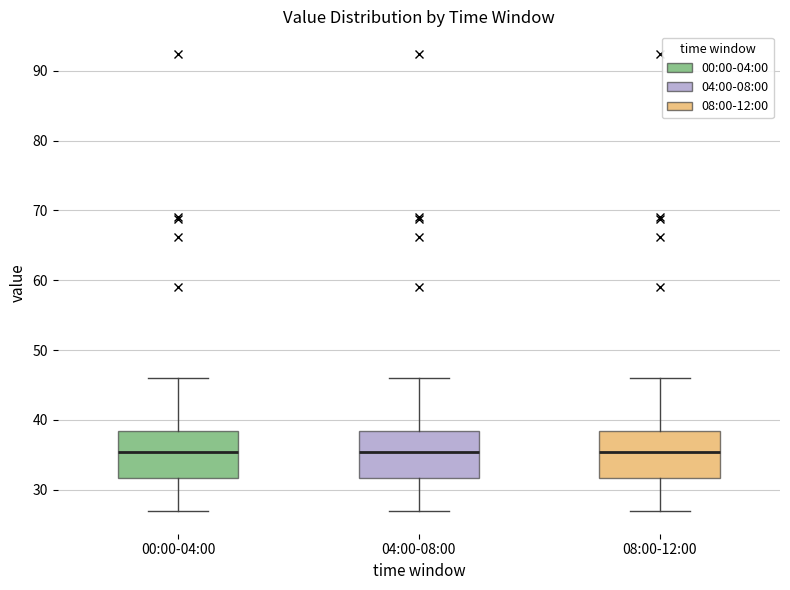

Reading left to right, transcribe this box plot: for each box, give where its median line is, the range the box spans, and where its two whiskers end, as read against the y-axis. The values are not printed on the chart, so give them approximately, as read against the axis.

00:00-04:00: median 35, box 32 to 38, whiskers 27 to 46
04:00-08:00: median 35, box 32 to 38, whiskers 27 to 46
08:00-12:00: median 35, box 32 to 38, whiskers 27 to 46